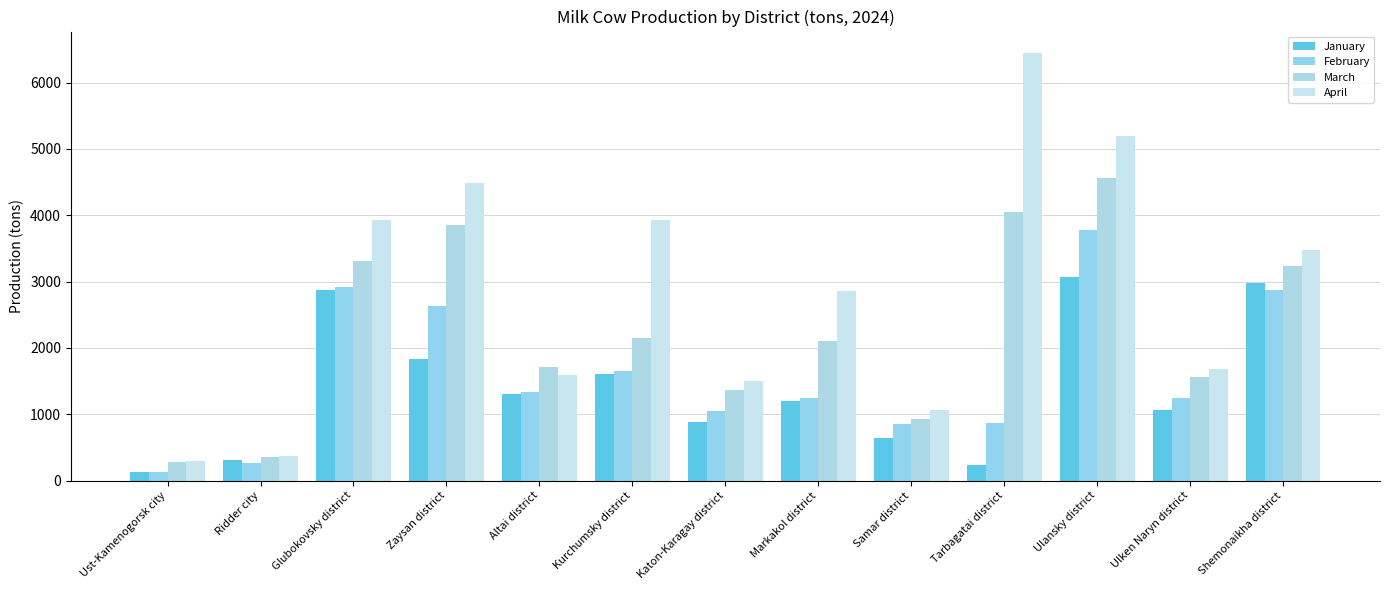

What are all the series names shown in the legend?

January, February, March, April